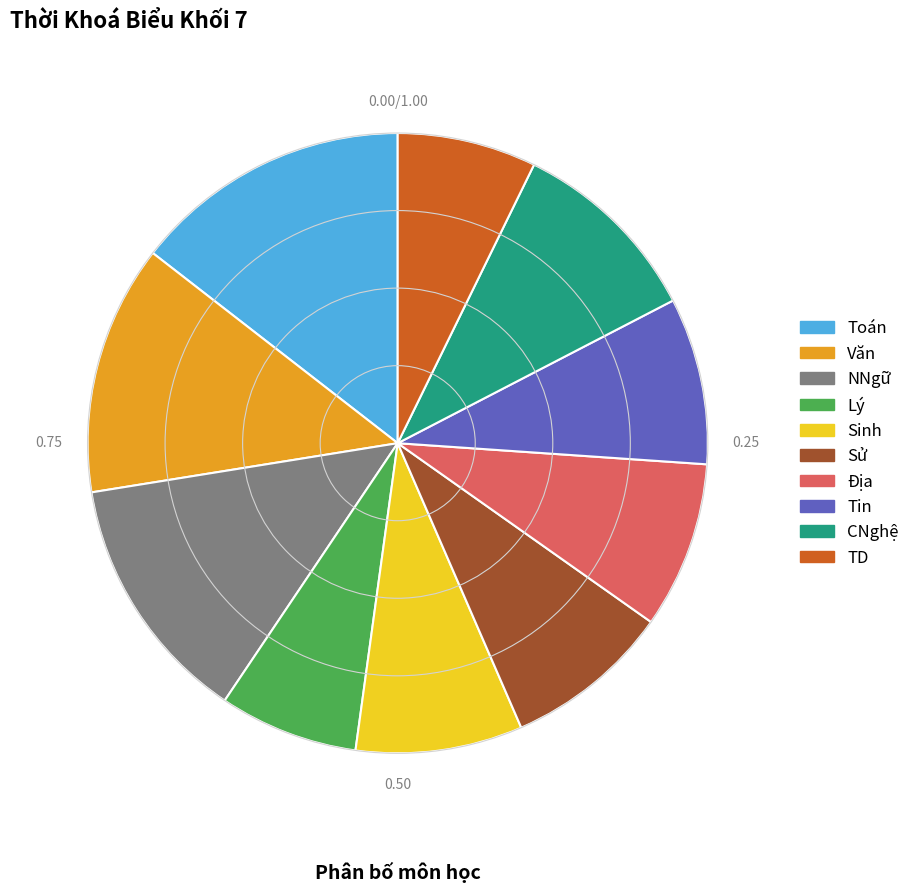

Combined, do Lý and Toán account for over 50%?

No